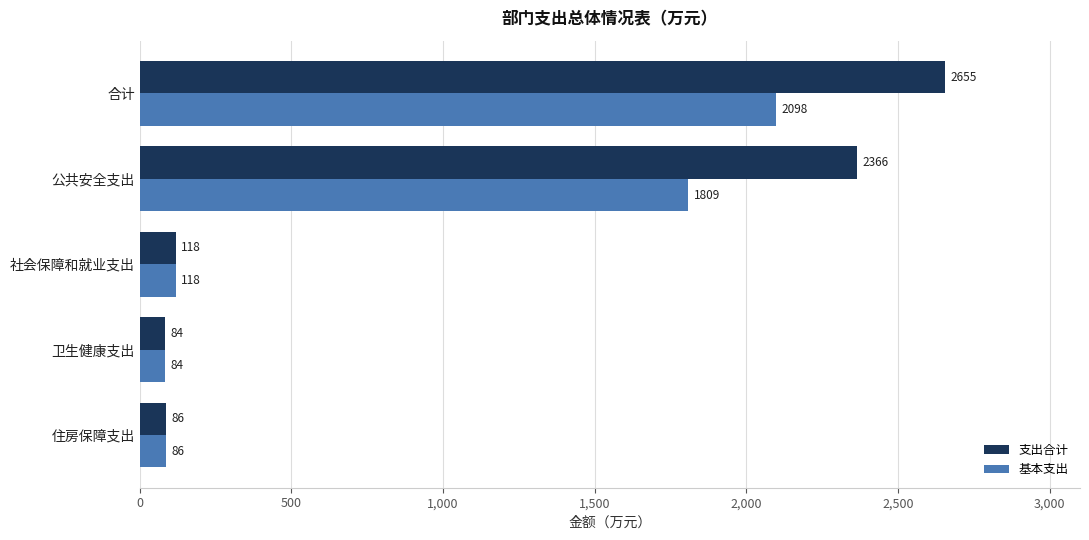

Which series changed the most between 合计 and 卫生健康支出?

支出合计